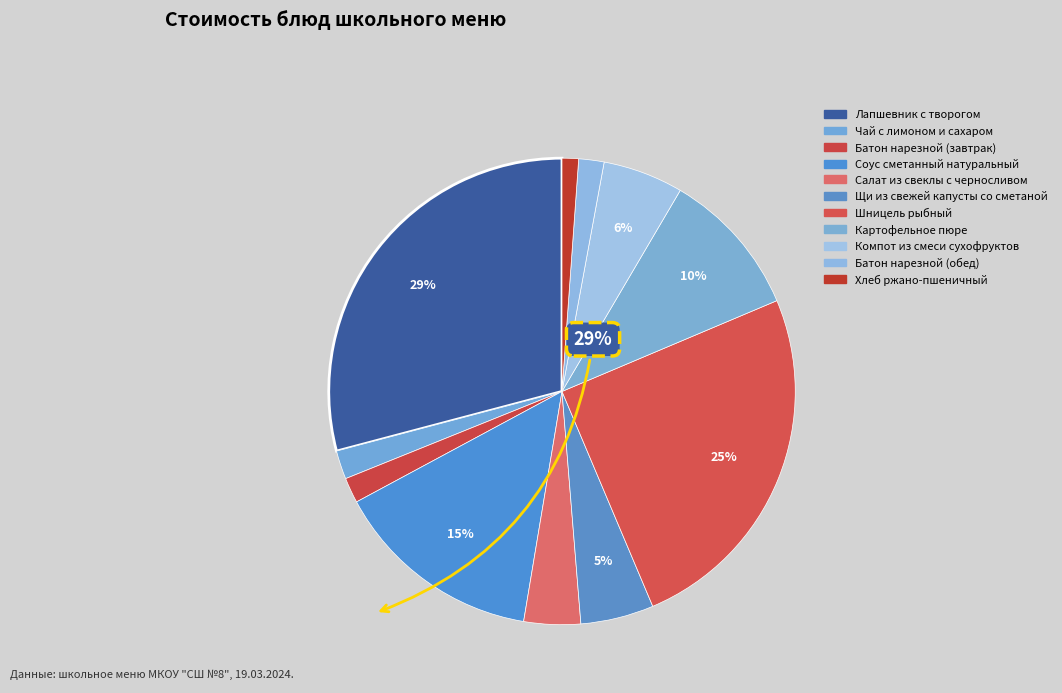

Is Щи из свежей капусты со сметаной the majority of the pie?

No